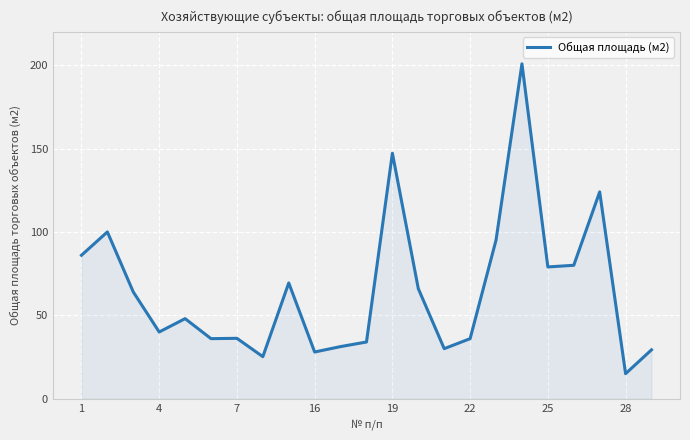

What is the greatest value displayed?

200.8